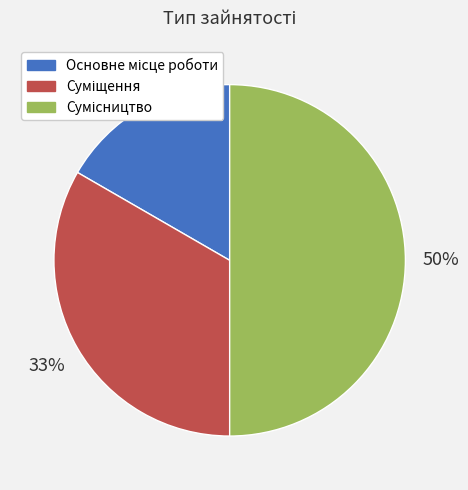

To the nearest percent, what is the average slice percentage?

33%